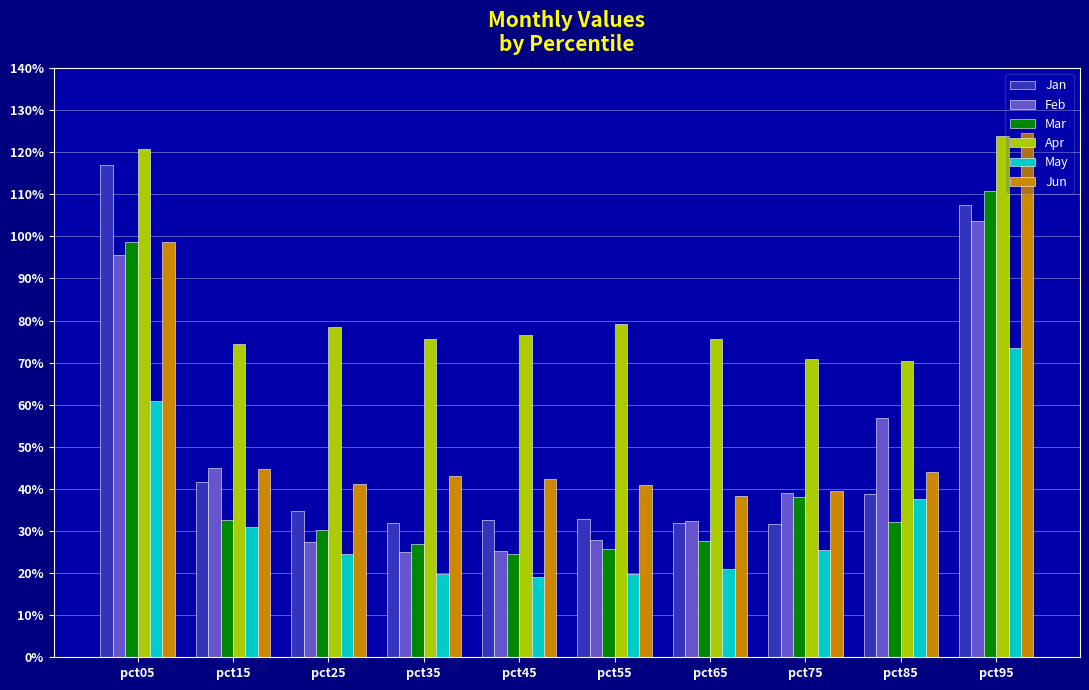

What are all the series names shown in the legend?

Jan, Feb, Mar, Apr, May, Jun